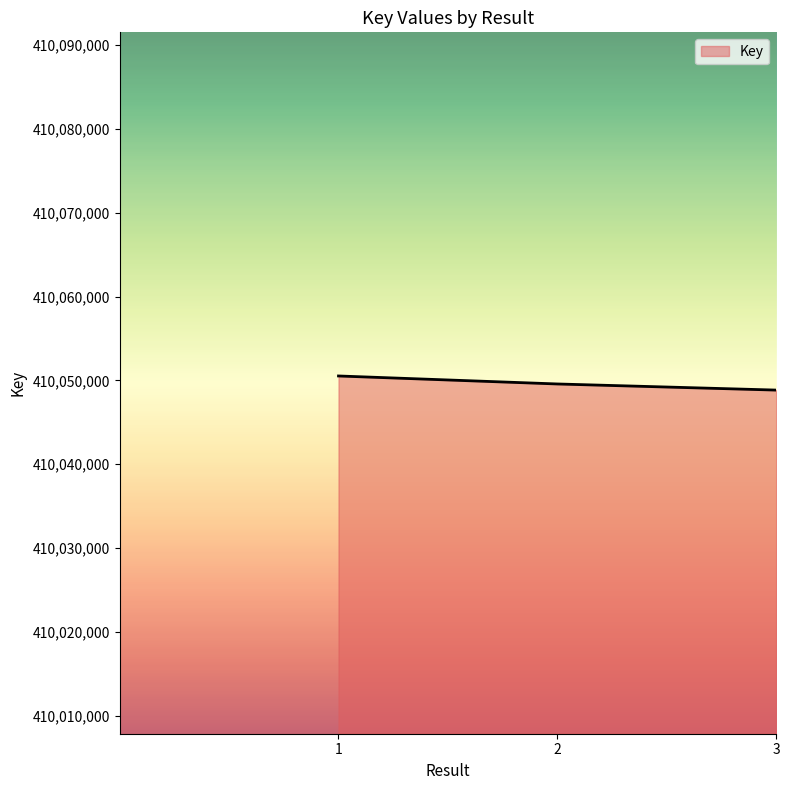

What is the difference between the second highest and minimum values?

730